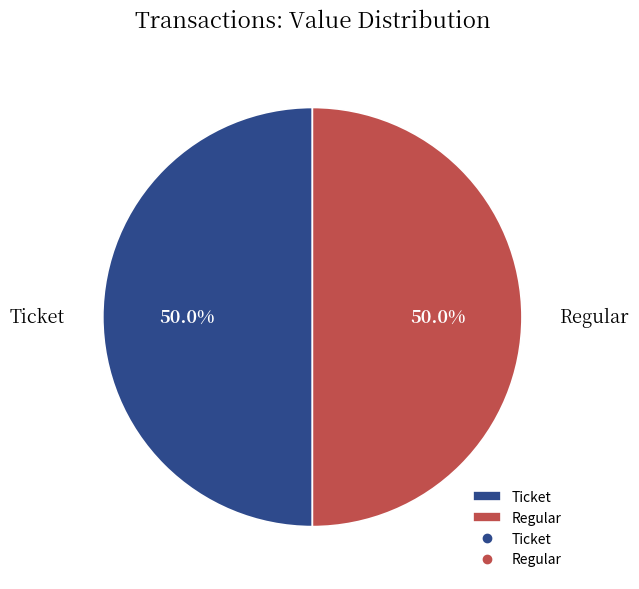

Do Ticket and Regular together represent more than half of the pie?

Yes